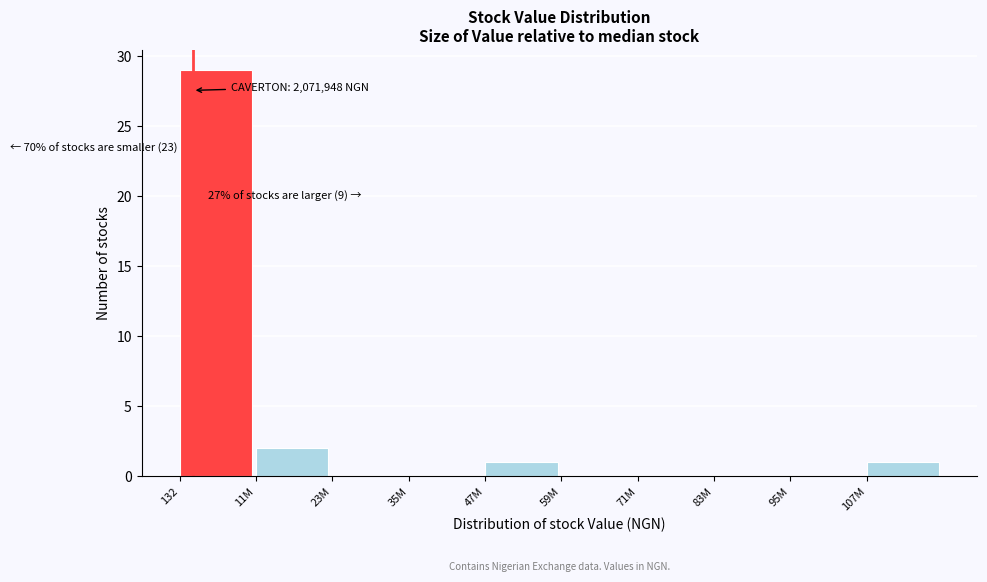

Reading right to left, extract all data points from this chart.

107M=1	95M=0	83M=0	71M=0	59M=0	47M=1	35M=0	23M=0	11M=2	132=29